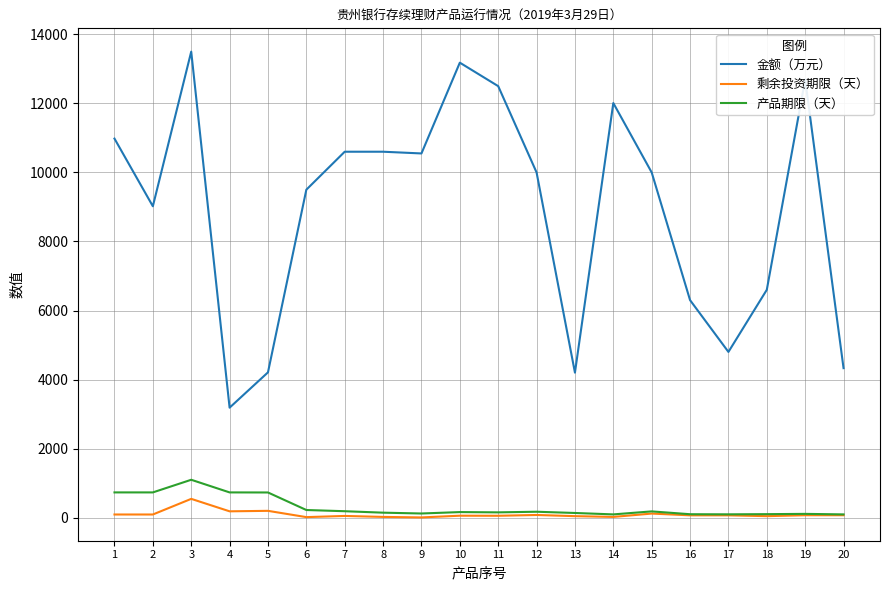

True or false: 金额（万元） and 剩余投资期限（天） intersect in this chart.

False